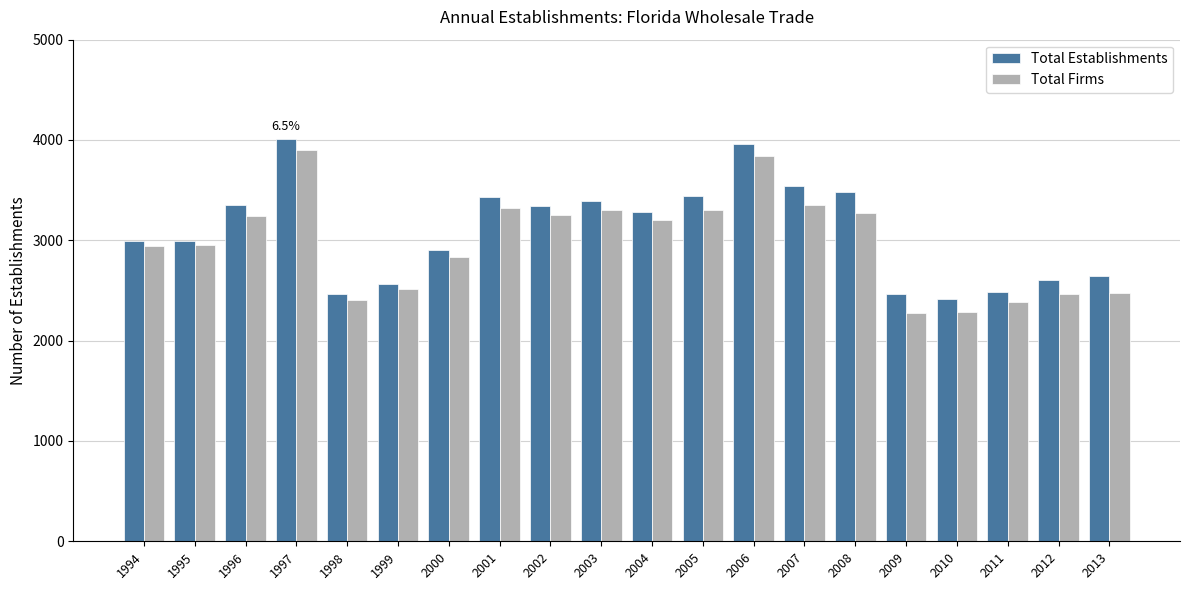

What is the total value across all series at 1999?

5081